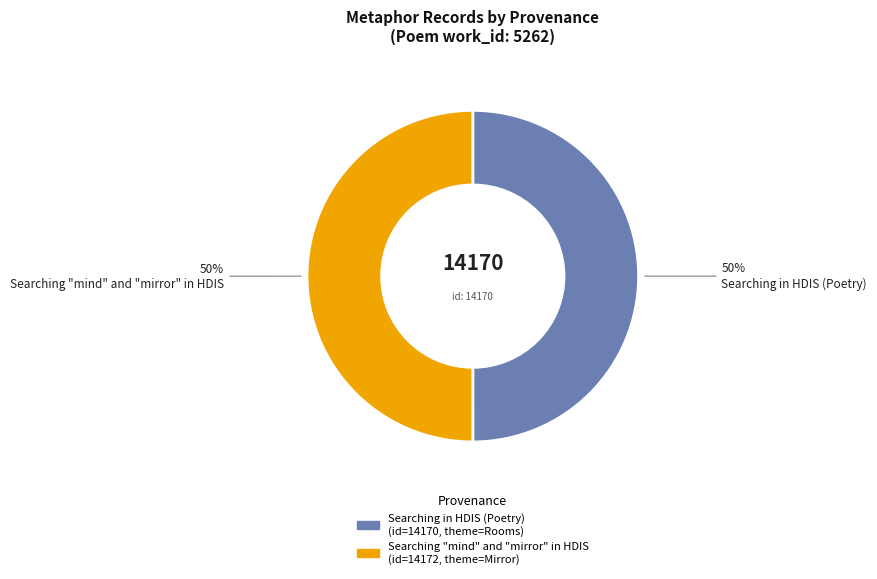

True or false: Searching "mind" and "mirror" in HDIS accounts for 63% of the total.

False